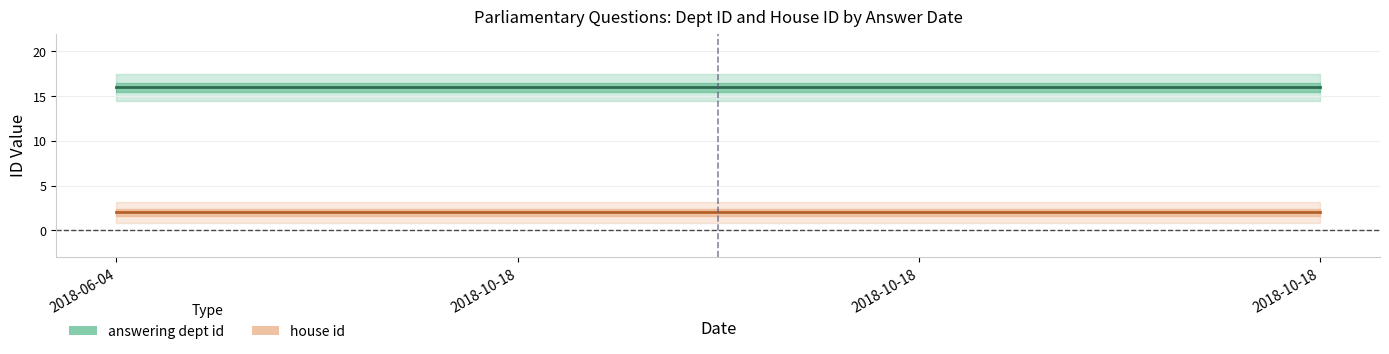

True or false: house id has a value of 1 at 2018-10-18.

False